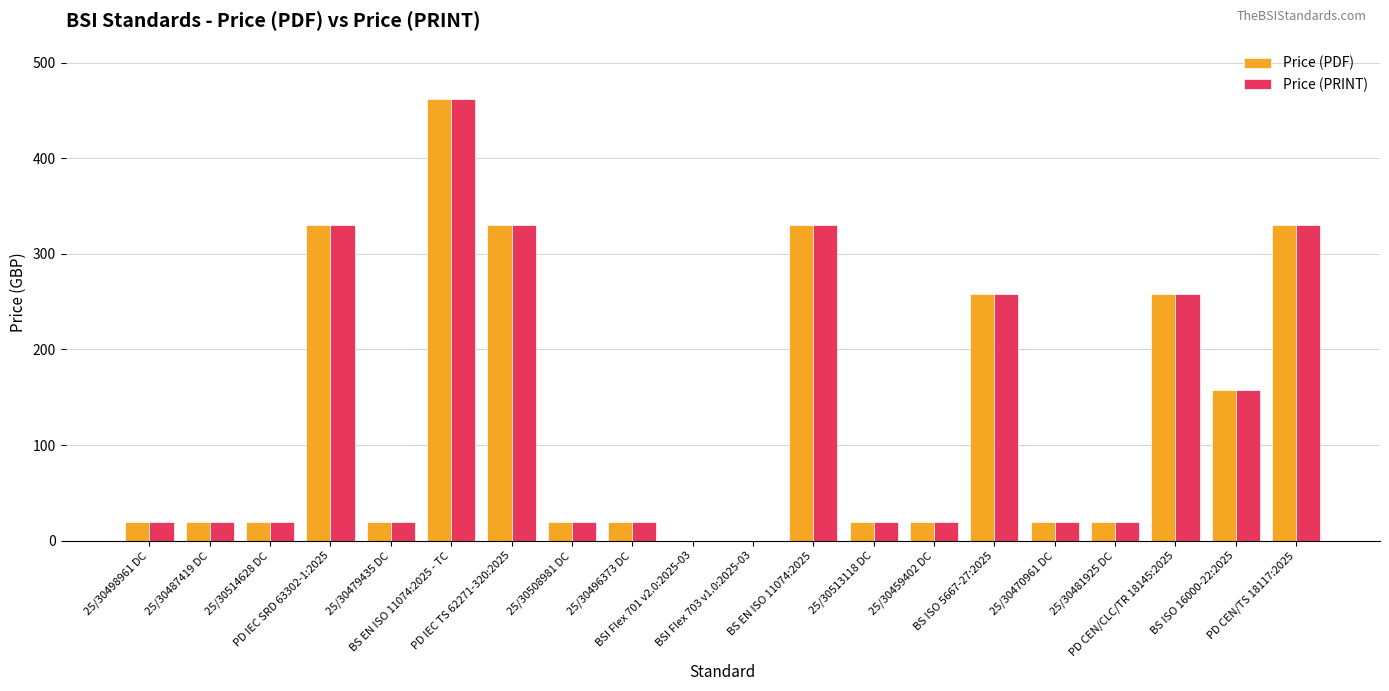

Reading right to left, what are all the values shown in this chart?

Price (PDF): PD CEN/TS 18117:2025=330	BS ISO 16000-22:2025=158	PD CEN/CLC/TR 18145:2025=258	25/30481925 DC=20	25/30470961 DC=20	BS ISO 5667-27:2025=258	25/30459402 DC=20	25/30513118 DC=20	BS EN ISO 11074:2025=330	BSI Flex 703 v1.0:2025-03=0	BSI Flex 701 v2.0:2025-03=0	25/30496373 DC=20	25/30508981 DC=20	PD IEC TS 62271-320:2025=330	BS EN ISO 11074:2025 - TC=462	25/30479435 DC=20	PD IEC SRD 63302-1:2025=330	25/30514628 DC=20	25/30487419 DC=20	25/30498961 DC=20
Price (PRINT): PD CEN/TS 18117:2025=330	BS ISO 16000-22:2025=158	PD CEN/CLC/TR 18145:2025=258	25/30481925 DC=20	25/30470961 DC=20	BS ISO 5667-27:2025=258	25/30459402 DC=20	25/30513118 DC=20	BS EN ISO 11074:2025=330	BSI Flex 703 v1.0:2025-03=0	BSI Flex 701 v2.0:2025-03=0	25/30496373 DC=20	25/30508981 DC=20	PD IEC TS 62271-320:2025=330	BS EN ISO 11074:2025 - TC=462	25/30479435 DC=20	PD IEC SRD 63302-1:2025=330	25/30514628 DC=20	25/30487419 DC=20	25/30498961 DC=20